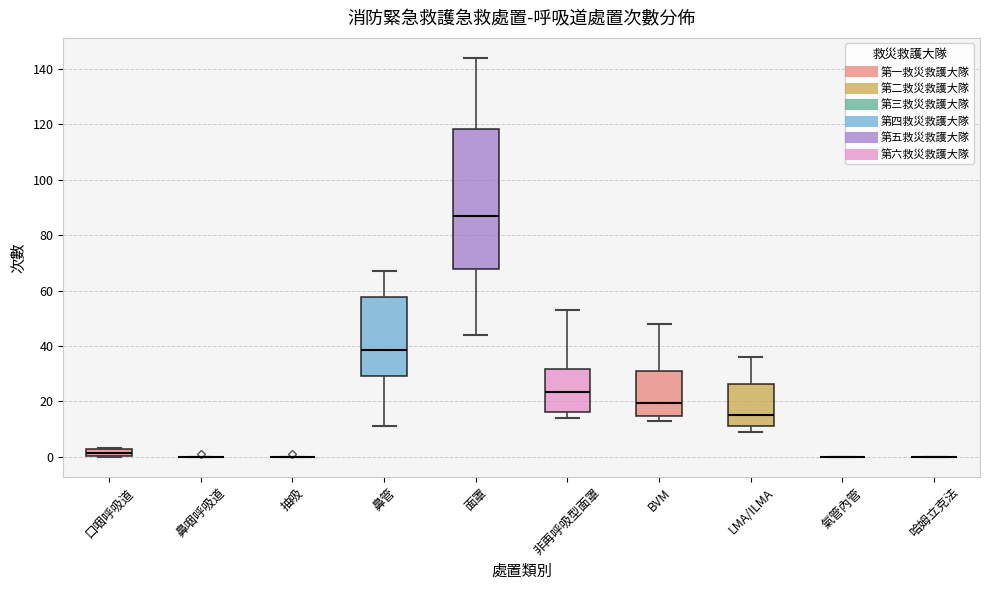

Which box is the tallest, from its lower edge to its upper edge?

面罩